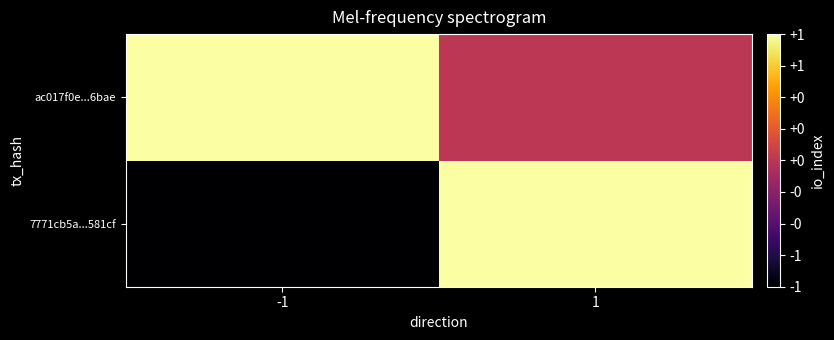

Reading left to right, transcribe all the data shown in this chart.

7771cb5a...581cf: -1=-1	1=1
ac017f0e...6bae: -1=1	1=0